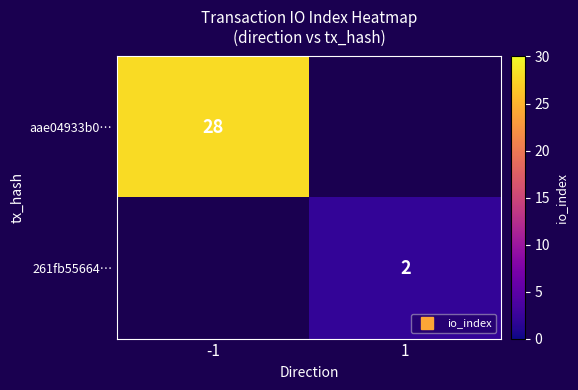

List the series in order of their overall mean, highest first.

aae04933b0…, 261fb55664…